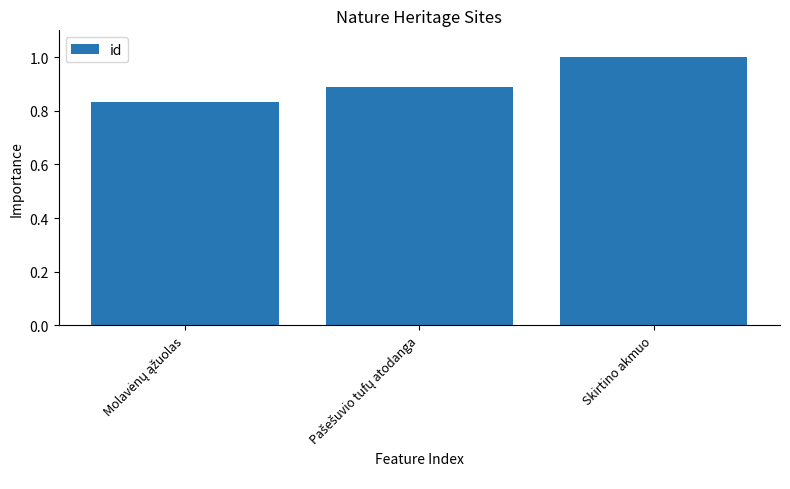

What is the maximum value shown in the chart?

1.0